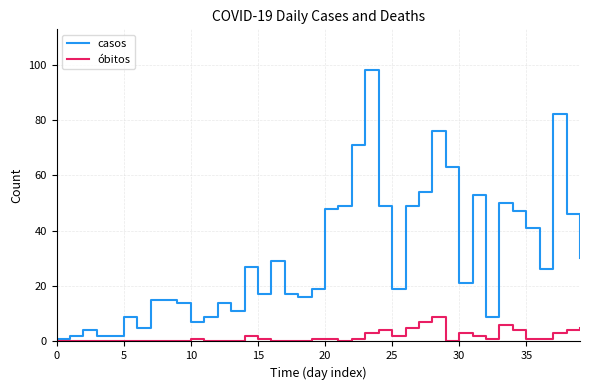

Which series has the largest total across all categories?

casos